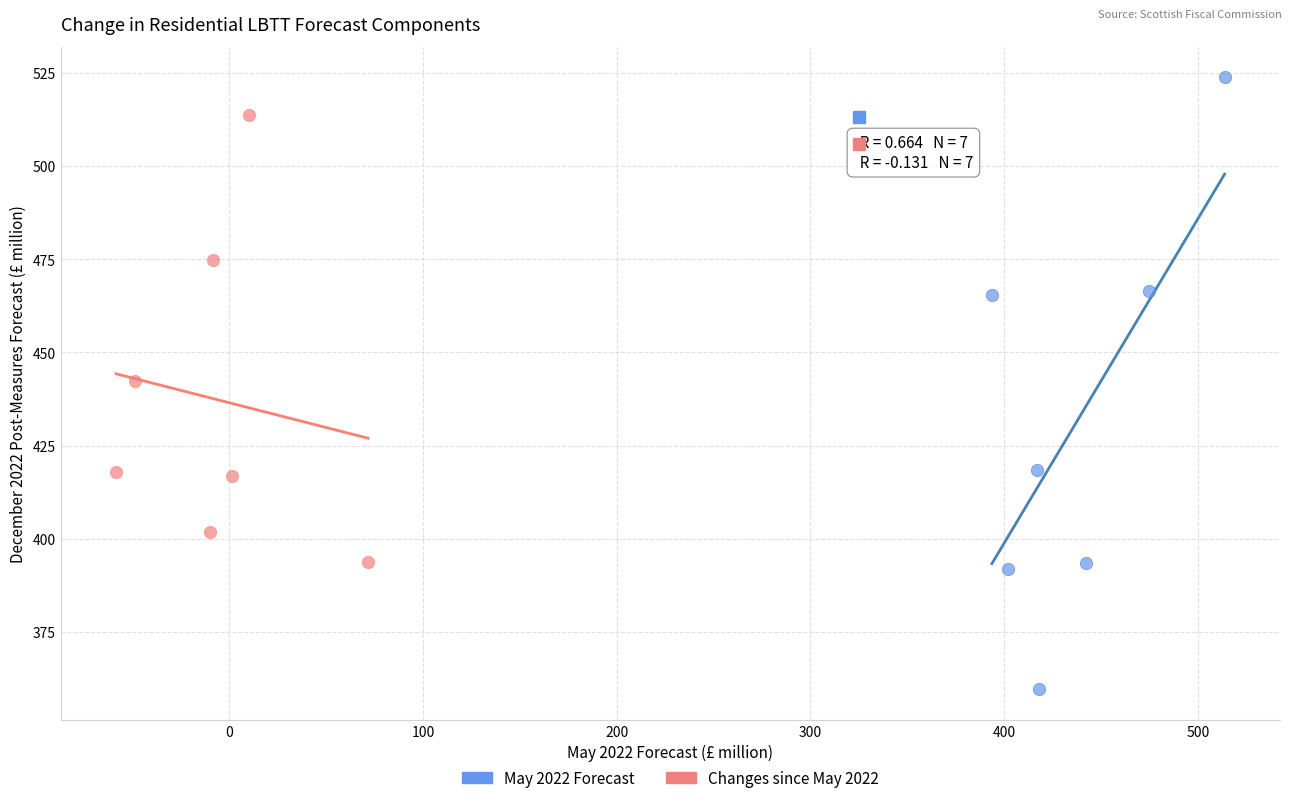

Which series reaches the maximum Y coordinate?

May 2022 Forecast